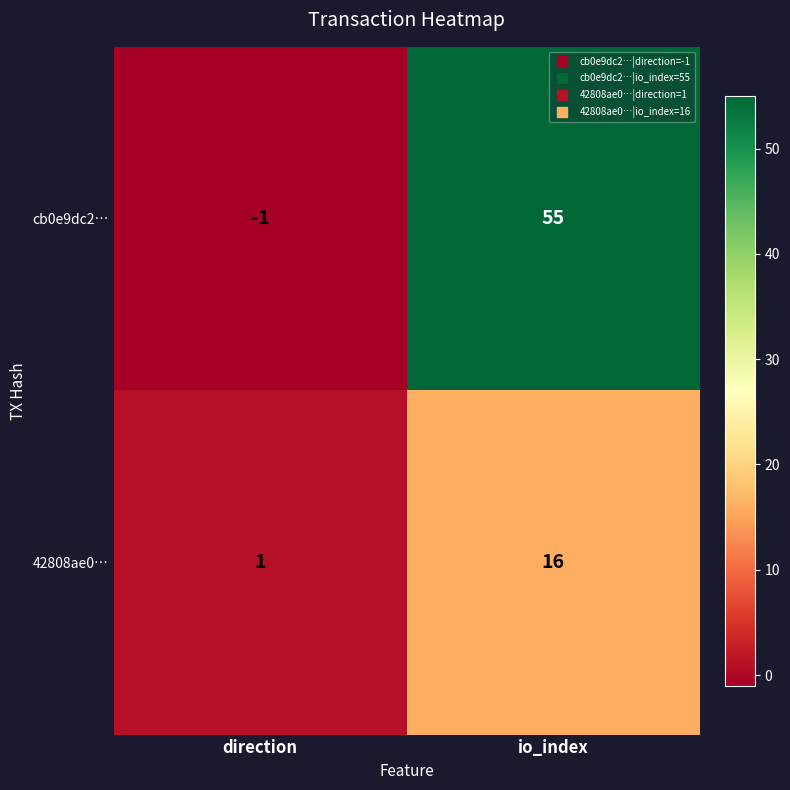

At which category is the sum across all series the highest?

io_index